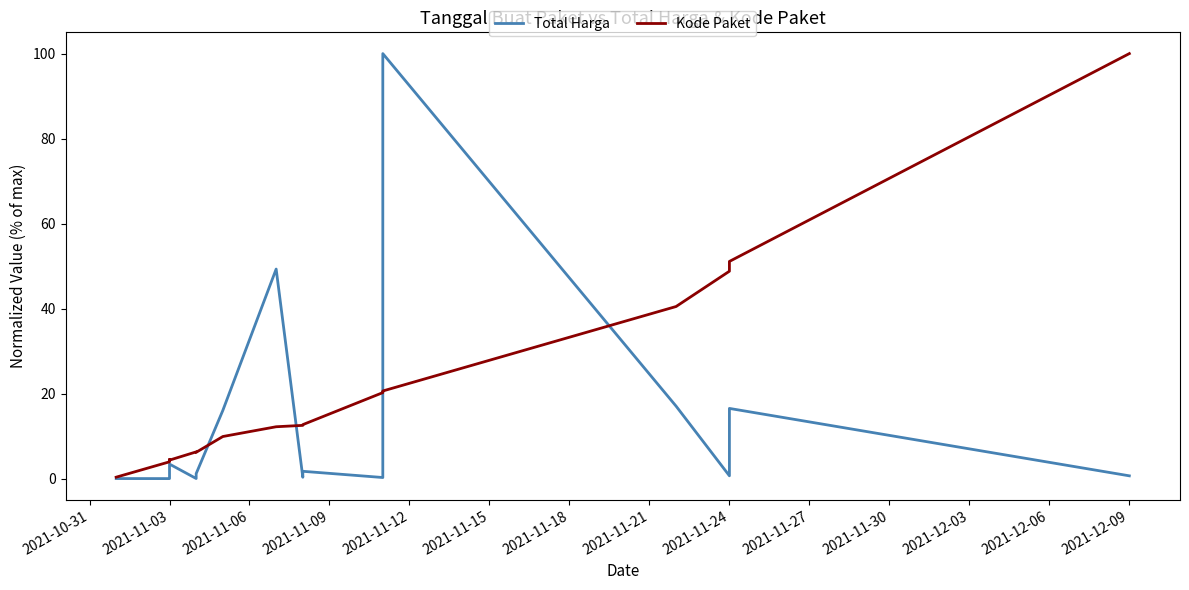

Does the chart have visible grid lines?

No